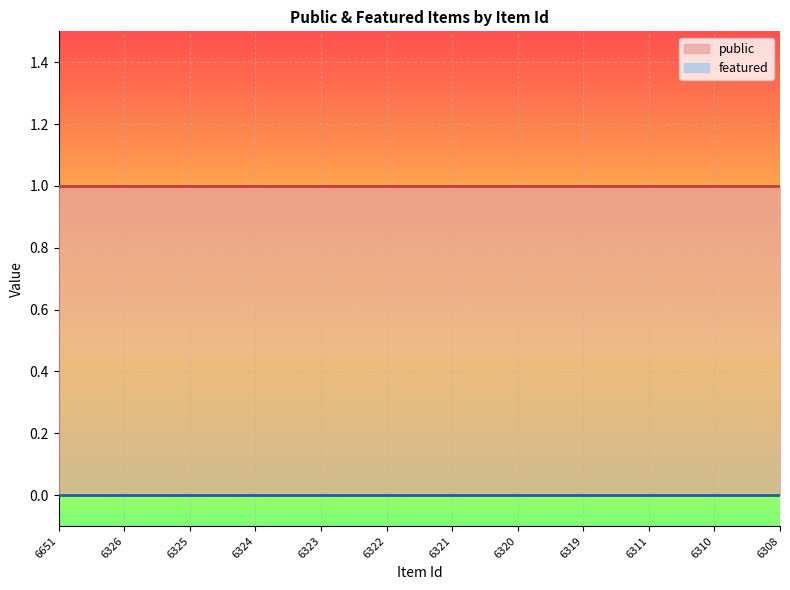

The value of featured at 6308 is 0. True or false?

True